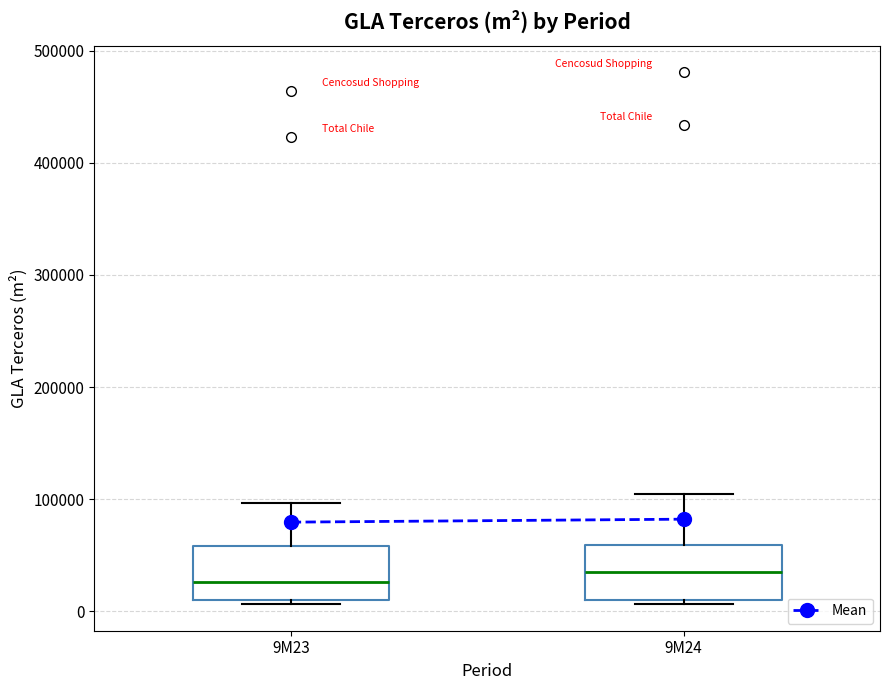

Reading left to right, read every box against the y-axis: the position of its median line, the range the box covers, and the ends of its whiskers. The values are not printed on the chart, so give them approximately, as read against the axis.

9M23: median 30000, box 10000 to 60000, whiskers 10000 (just below the box's lower edge) to 100000
9M24: median 30000, box 10000 to 60000, whiskers 10000 (just below the box's lower edge) to 100000